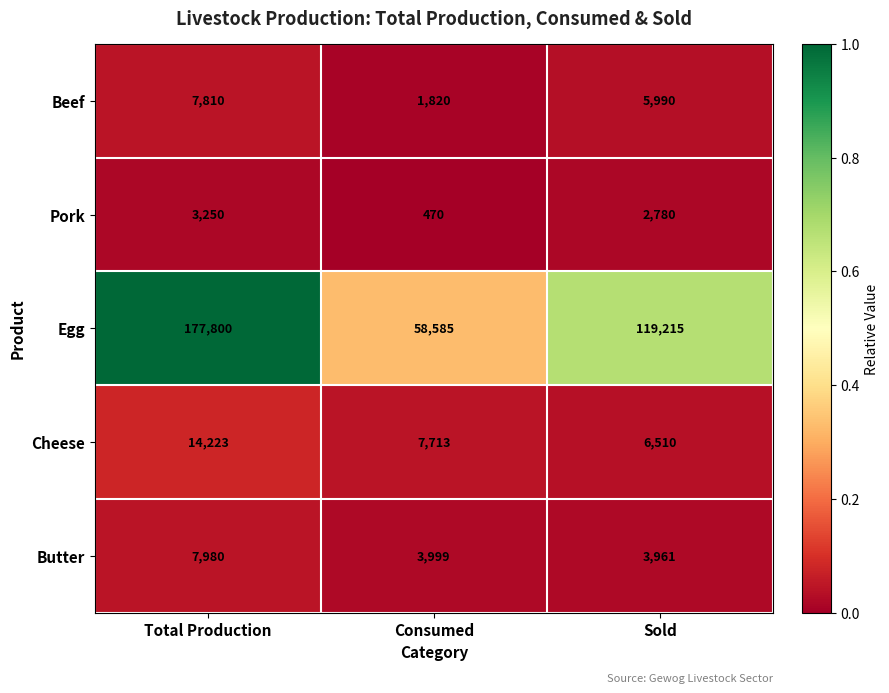

Which series has the largest range (max minus min)?

Egg